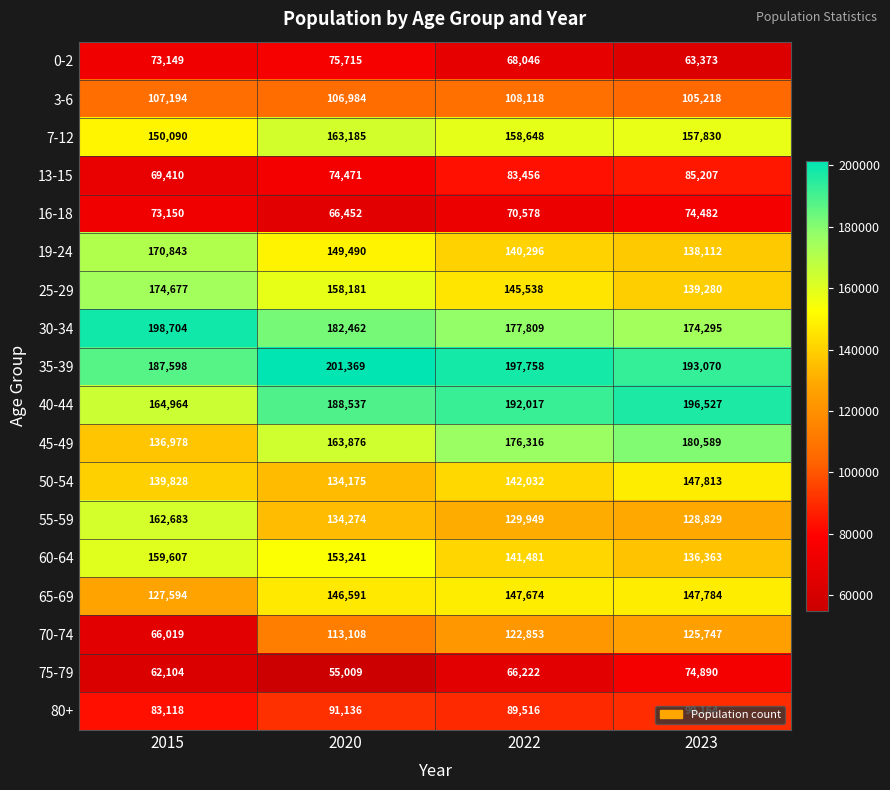

Which series has the largest range (max minus min)?

70-74